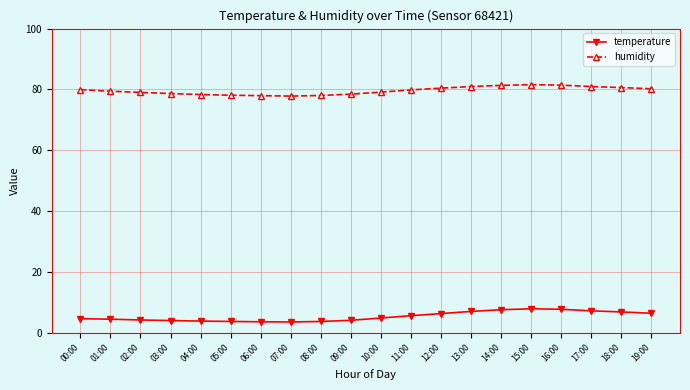

What position from the right is 17:00?

3